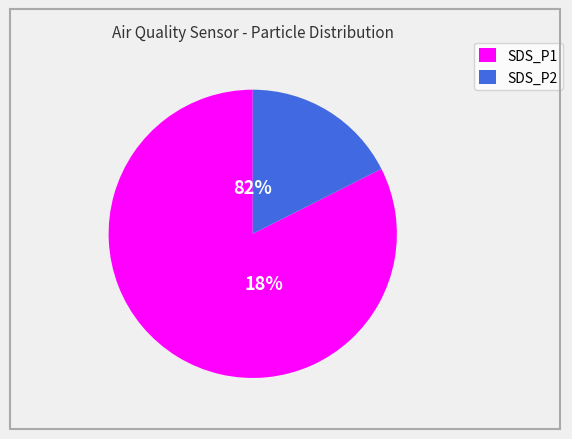

The SDS_P1 slice represents 82% of the pie. True or false?

True